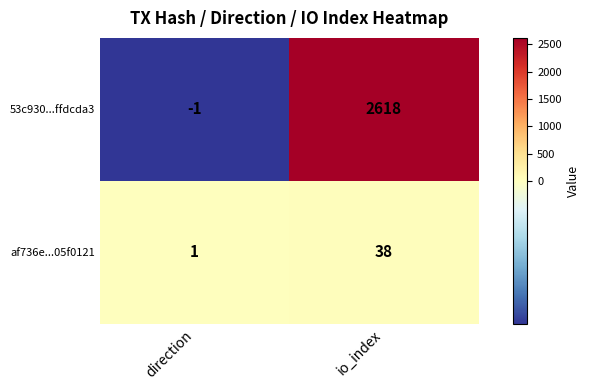

True or false: 53c930...ffdcda3 has a value of 2618 at io_index.

True